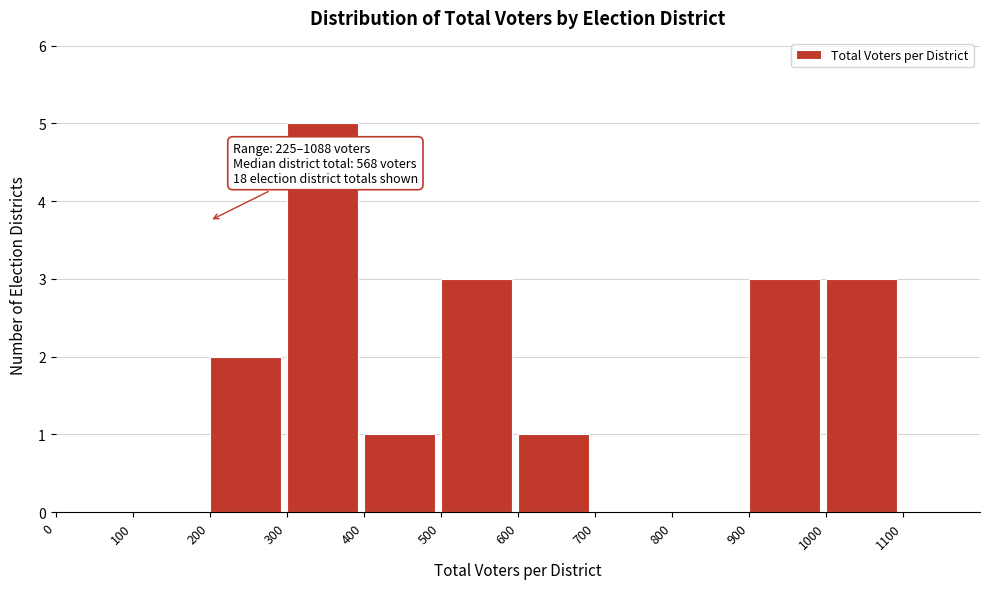

Which range on the x-axis has the tallest bar?

300 to 400